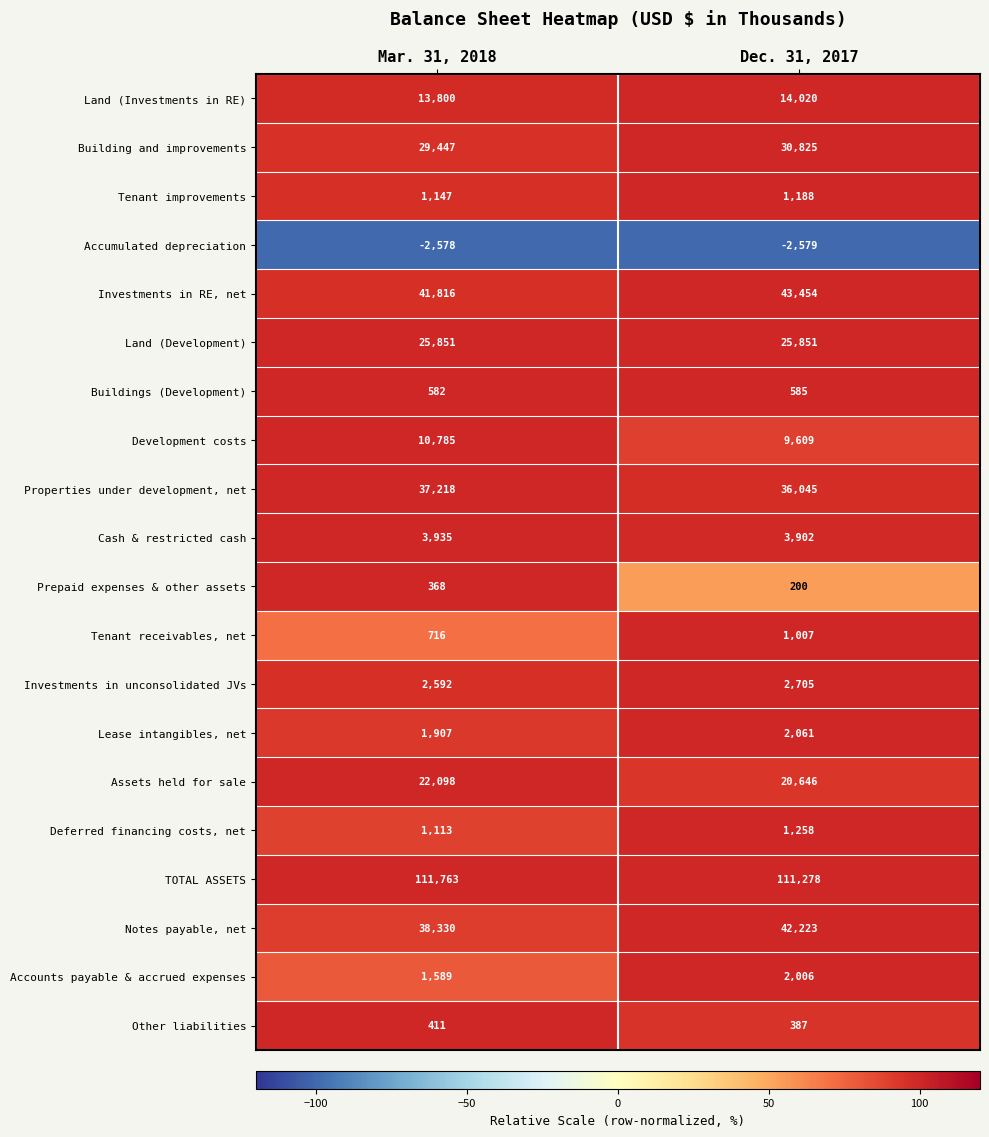

What is the total value across all series at Dec. 31, 2017?

346671